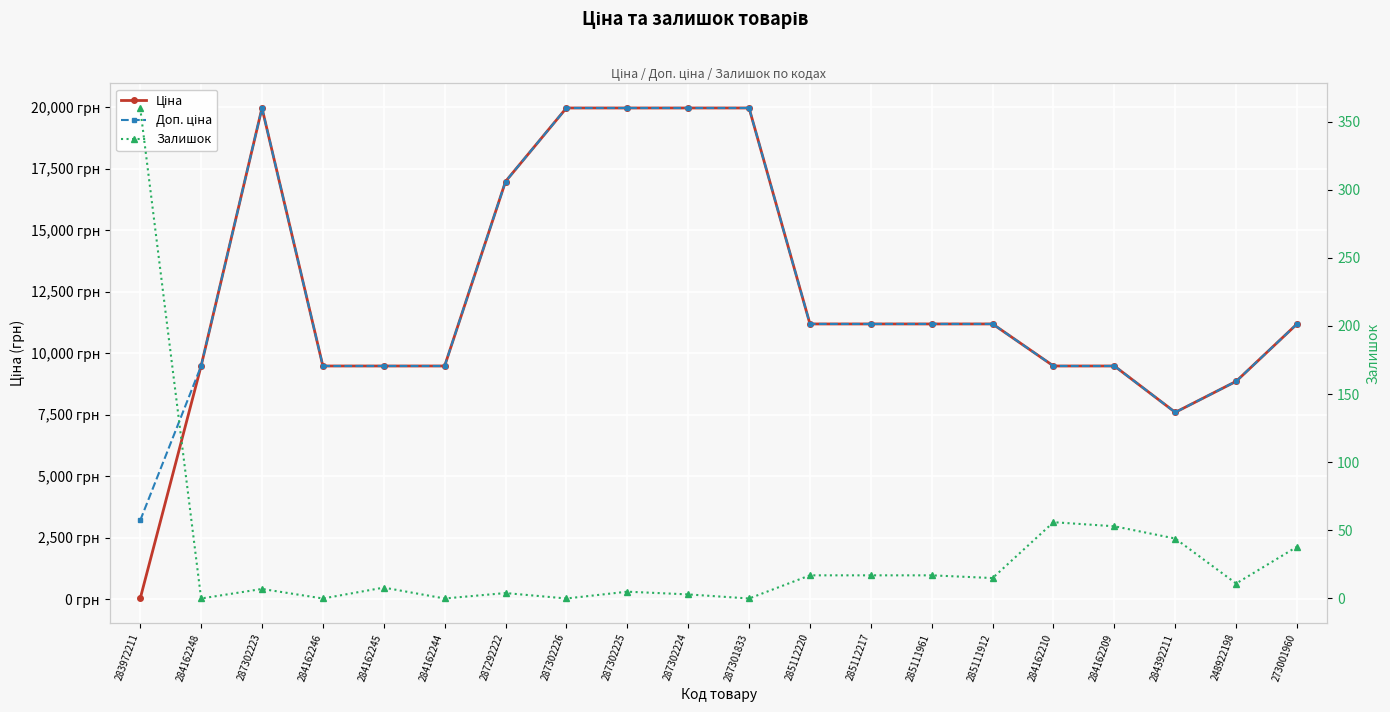

The value of Доп. ціна at 285112217 is 15035.0. True or false?

False